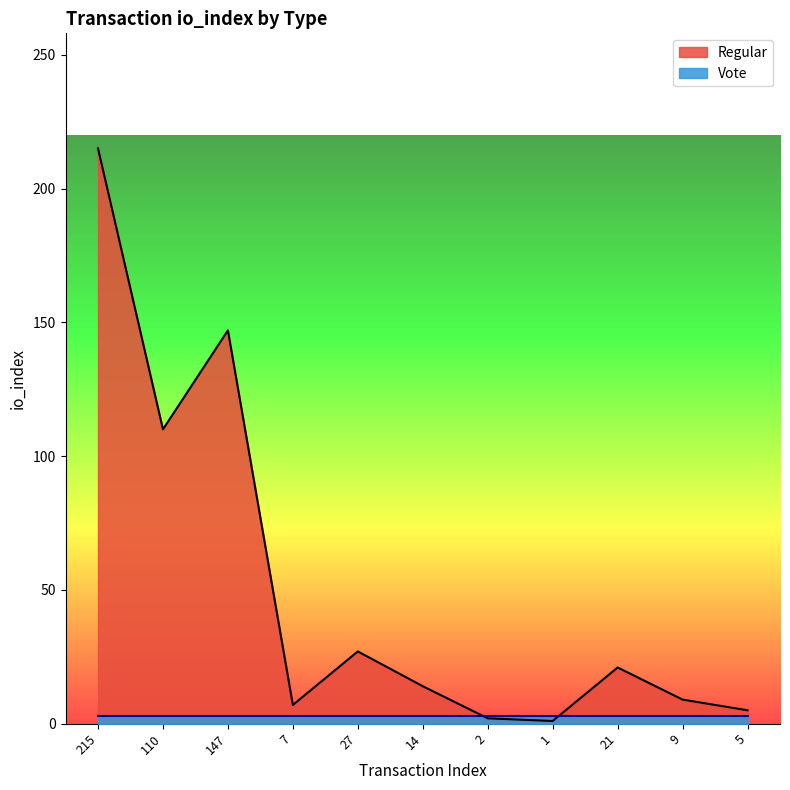

List the labels in order of value, smallest first.

1, 2, 5, 7, 9, 14, 21, 27, 110, 147, 215